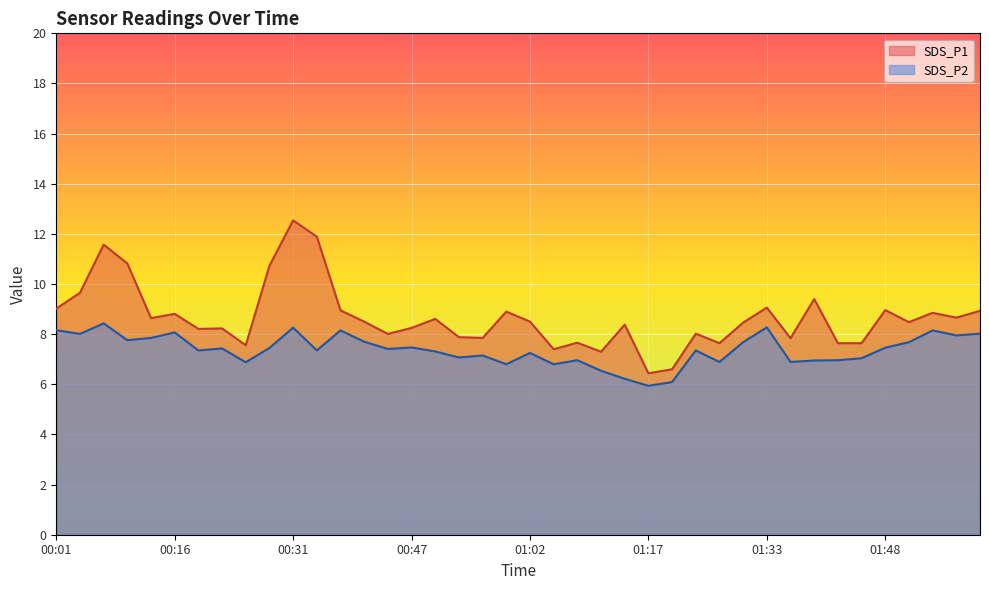

What is the label of the 21st point from the left?

01:02